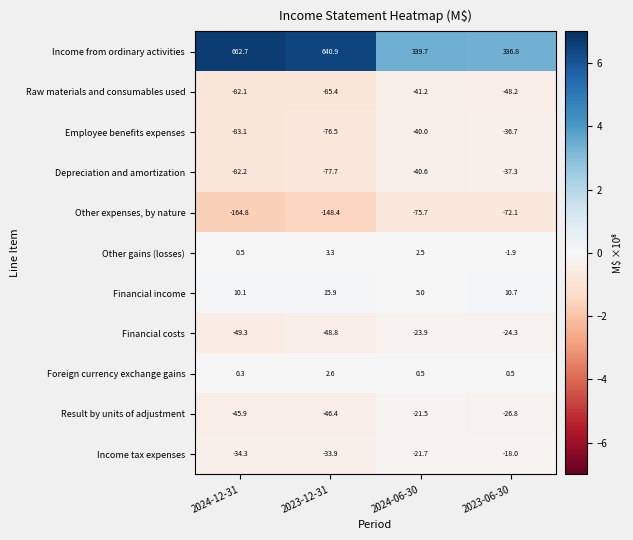

Rank the series by their maximum value, from lowest to highest.

Other expenses, by nature, Raw materials and consumables used, Depreciation and amortization, Employee benefits expenses, Financial costs, Result by units of adjustment, Income tax expenses, Foreign currency exchange gains, Other gains (losses), Financial income, Income from ordinary activities